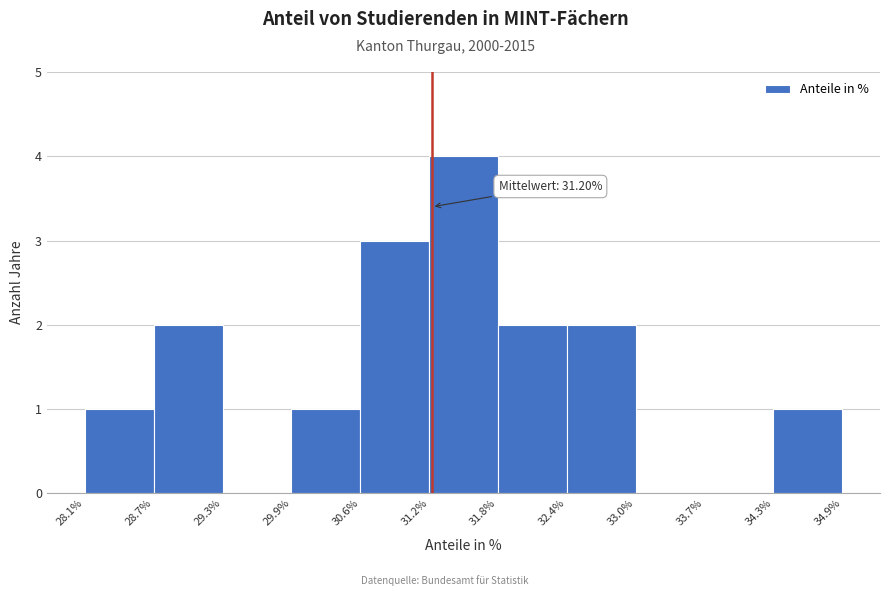

Which range on the x-axis has the tallest bar?

31.2% to 31.8%